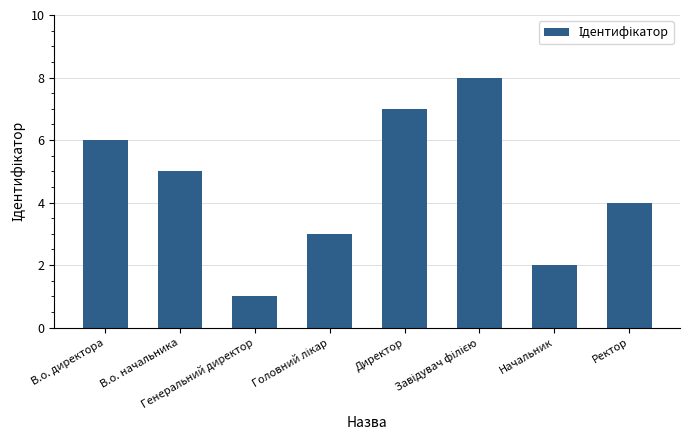

At which label does the data first exceed 5?

В.о. директора